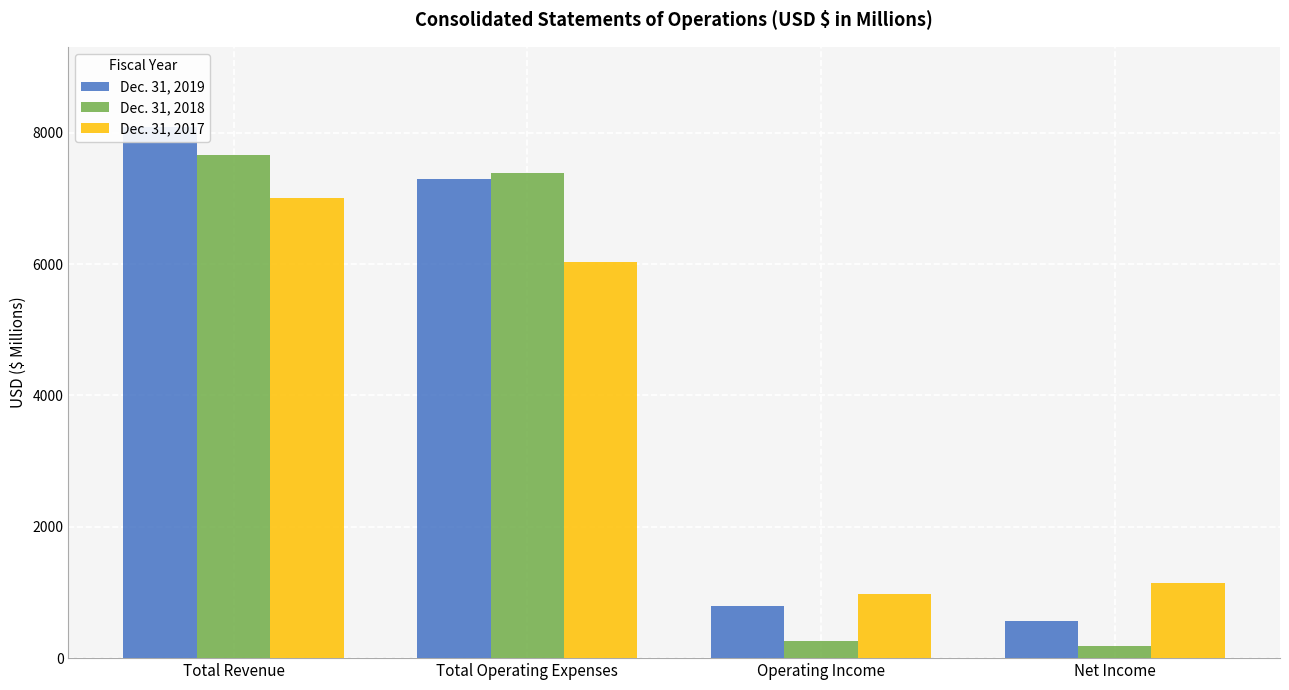

At which category does the chart reach its minimum across all series?

Net Income